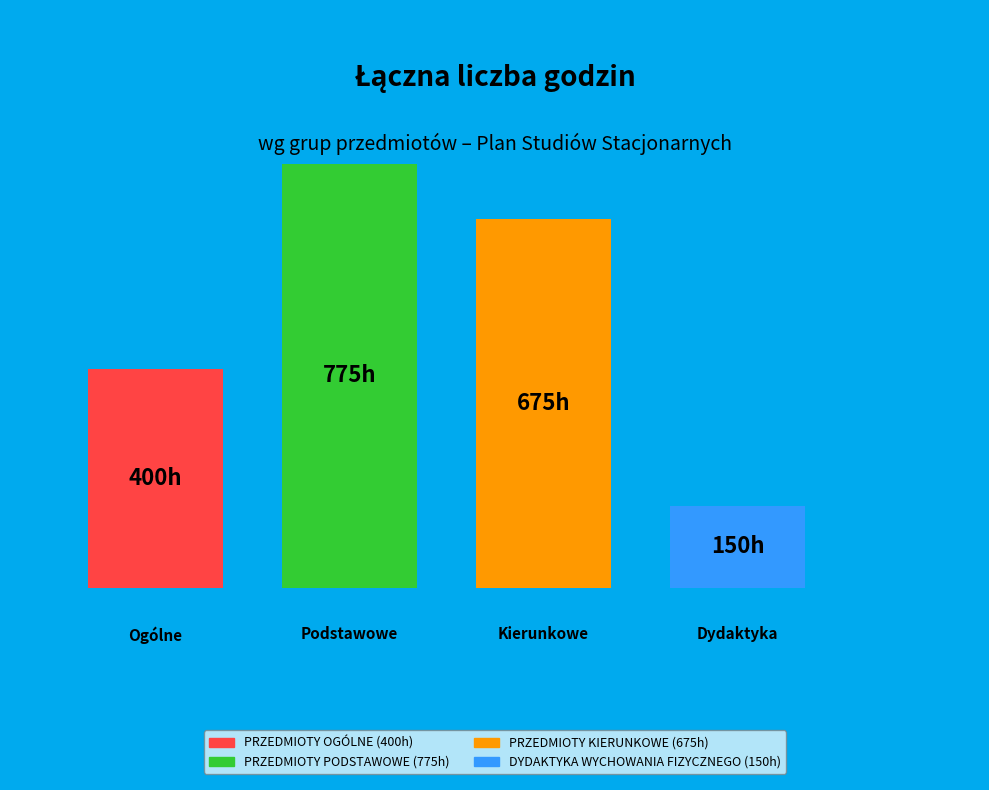

The PRZEDMIOTY KIERUNKOWE slice represents 22% of the pie. True or false?

False